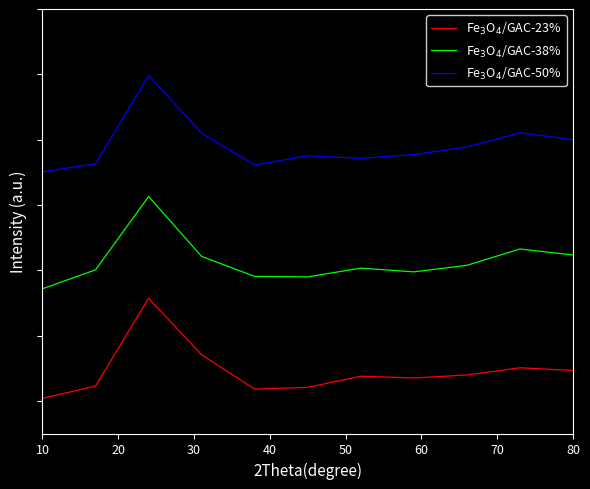

Does the chart have visible grid lines?

No